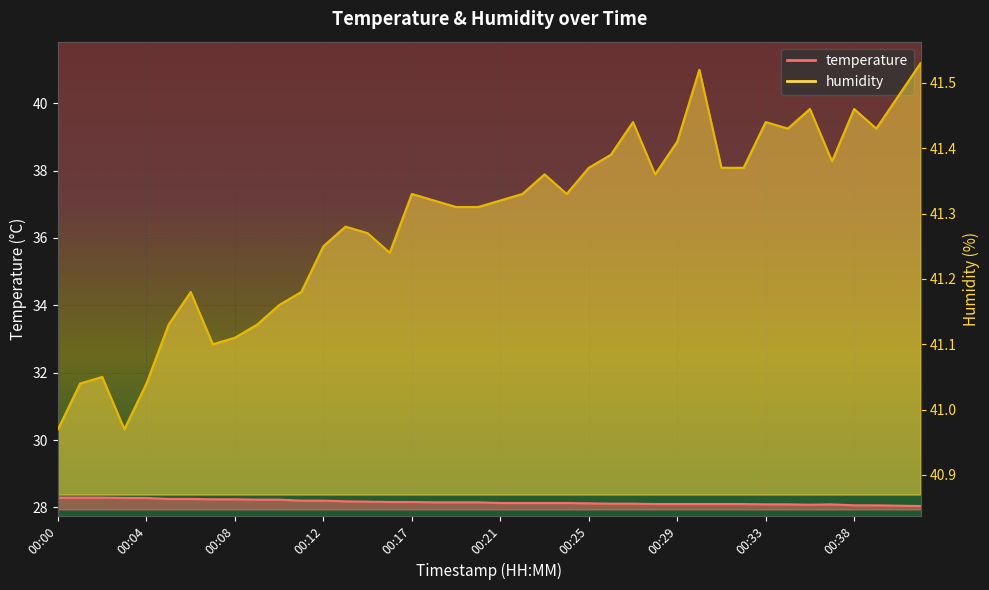

What is the difference between the highest and lowest values at 00:13?

13.1